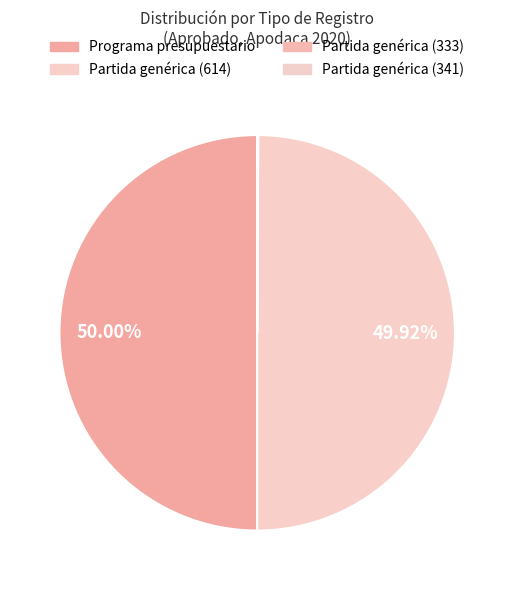

To the nearest percent, what is the difference between the Partida genérica (614) and Partida genérica (333) slice percentages?

50%